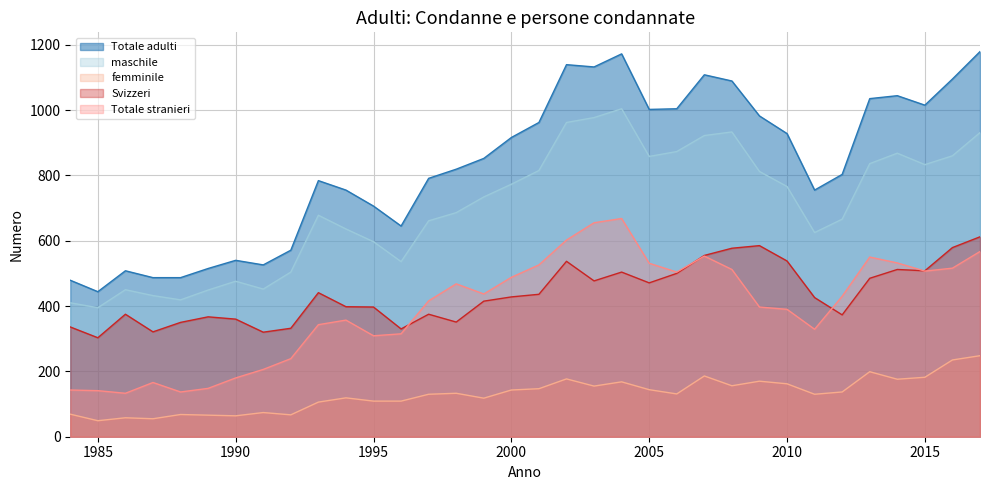

How many interior local valleys does the Totale stranieri series have?

7